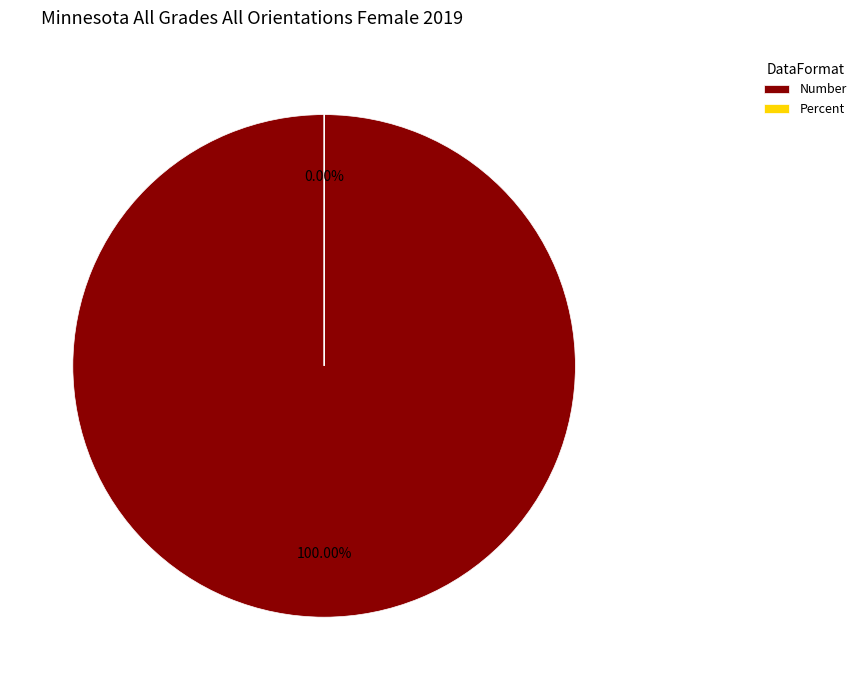

Which has a higher value, Percent or Number?

Number